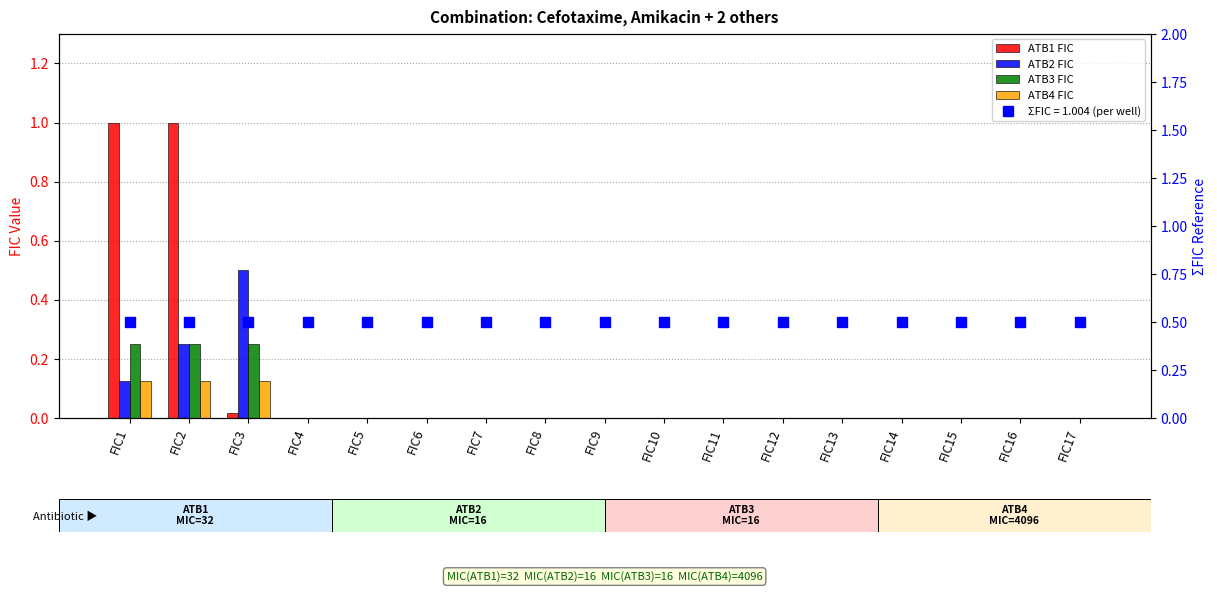

Rank the series by their maximum value, from highest to lowest.

ATB1 FIC, ATB2 FIC, ATB3 FIC, ATB4 FIC